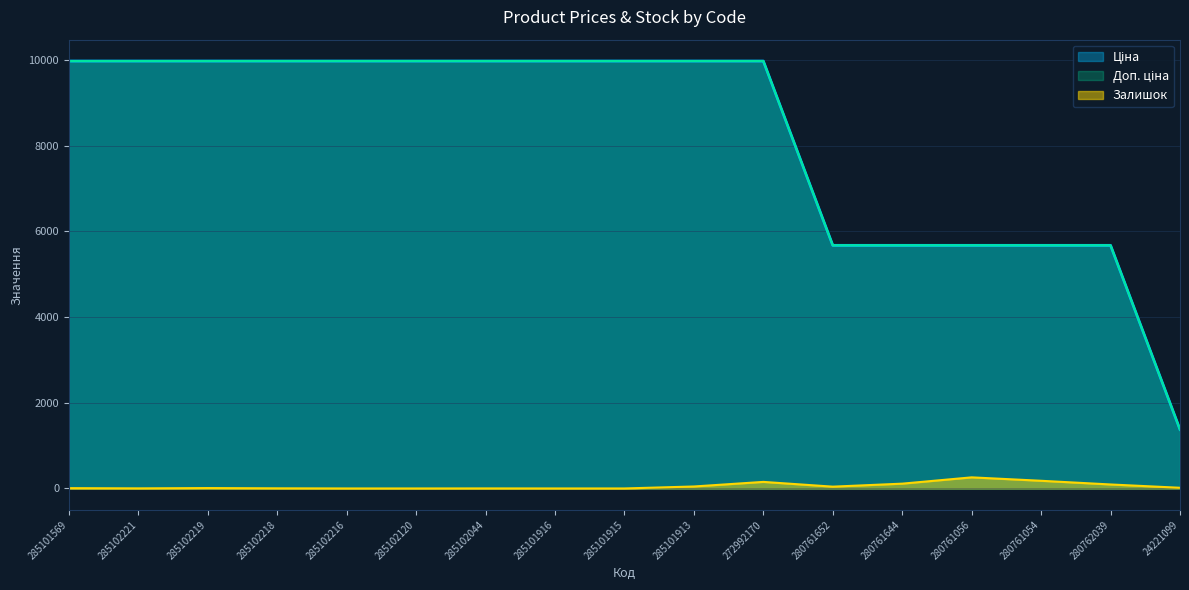

What is the difference between the maximum and minimum values in the Доп. ціна series?

8600.0